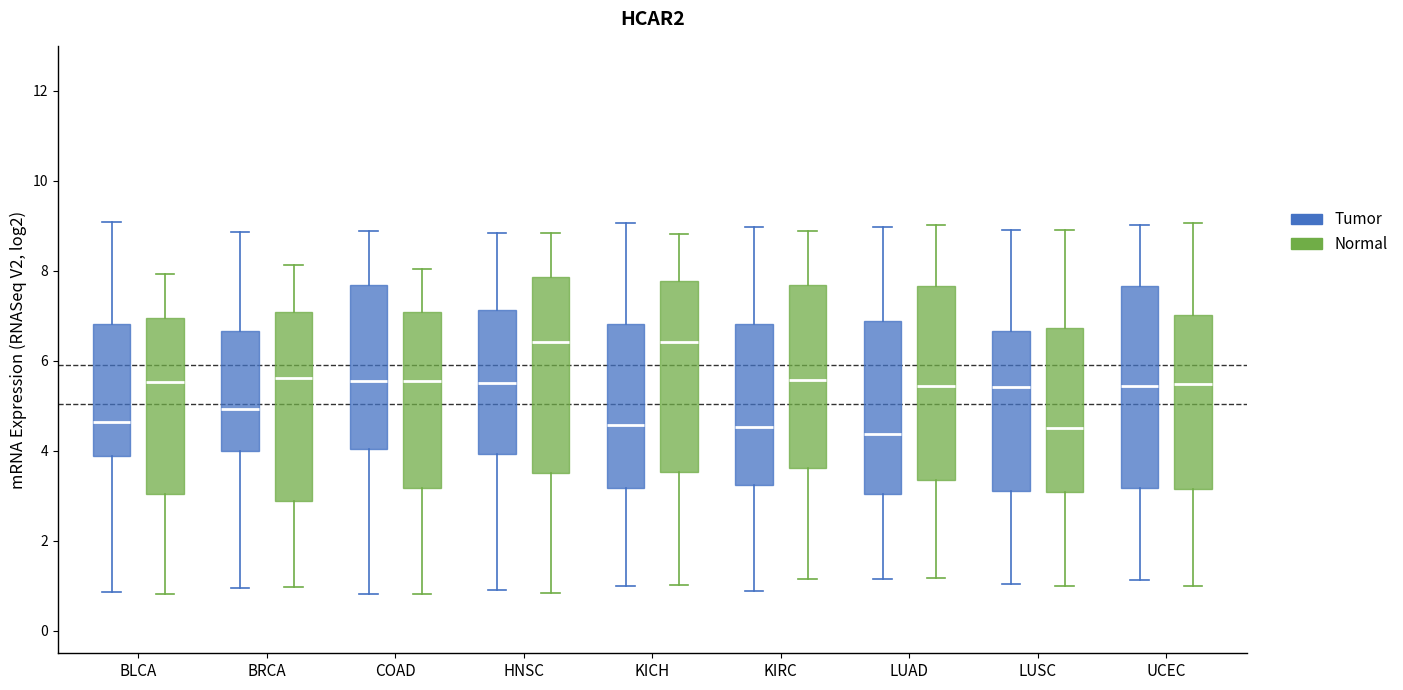

Reading left to right, read every box against the y-axis: the position of its median line, the range the box covers, and the ends of its whiskers. The values are not printed on the chart, so give them approximately, as read against the axis.

BLCA (Tumor): median 4.6, box 3.8 to 6.8, whiskers 0.8 to 9.0
BLCA (Normal): median 5.6, box 3.0 to 7.0, whiskers 0.8 to 8.0
BRCA (Tumor): median 5.0, box 4.0 to 6.6, whiskers 1.0 to 8.8
BRCA (Normal): median 5.6, box 2.8 to 7.0, whiskers 1.0 to 8.2
COAD (Tumor): median 5.6, box 4.0 to 7.6, whiskers 0.8 to 8.8
COAD (Normal): median 5.6, box 3.2 to 7.0, whiskers 0.8 to 8.0
HNSC (Tumor): median 5.6, box 4.0 to 7.2, whiskers 1.0 to 8.8
HNSC (Normal): median 6.4, box 3.6 to 7.8, whiskers 0.8 to 8.8
KICH (Tumor): median 4.6, box 3.2 to 6.8, whiskers 1.0 to 9.0
KICH (Normal): median 6.4, box 3.6 to 7.8, whiskers 1.0 to 8.8
KIRC (Tumor): median 4.6, box 3.2 to 6.8, whiskers 0.8 to 9.0
KIRC (Normal): median 5.6, box 3.6 to 7.6, whiskers 1.2 to 8.8
LUAD (Tumor): median 4.4, box 3.0 to 6.8, whiskers 1.2 to 9.0
LUAD (Normal): median 5.4, box 3.4 to 7.6, whiskers 1.2 to 9.0
LUSC (Tumor): median 5.4, box 3.2 to 6.6, whiskers 1.0 to 9.0
LUSC (Normal): median 4.4, box 3.0 to 6.8, whiskers 1.0 to 8.8
UCEC (Tumor): median 5.4, box 3.2 to 7.6, whiskers 1.2 to 9.0
UCEC (Normal): median 5.4, box 3.2 to 7.0, whiskers 1.0 to 9.0